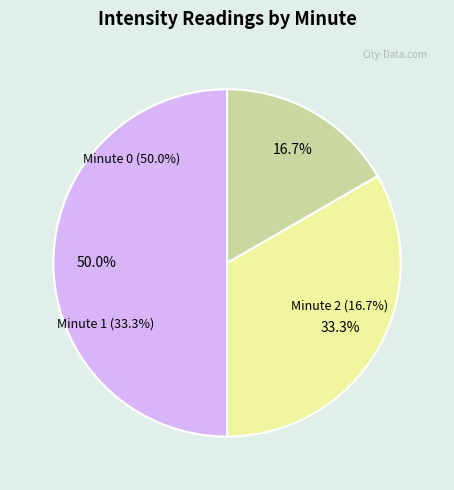

Between Minute 2 and Minute 0, which is larger?

Minute 0